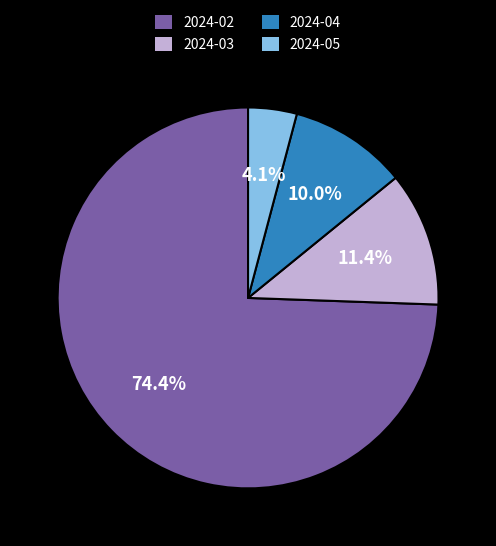

Between 2024-05 and 2024-03, which is larger?

2024-03